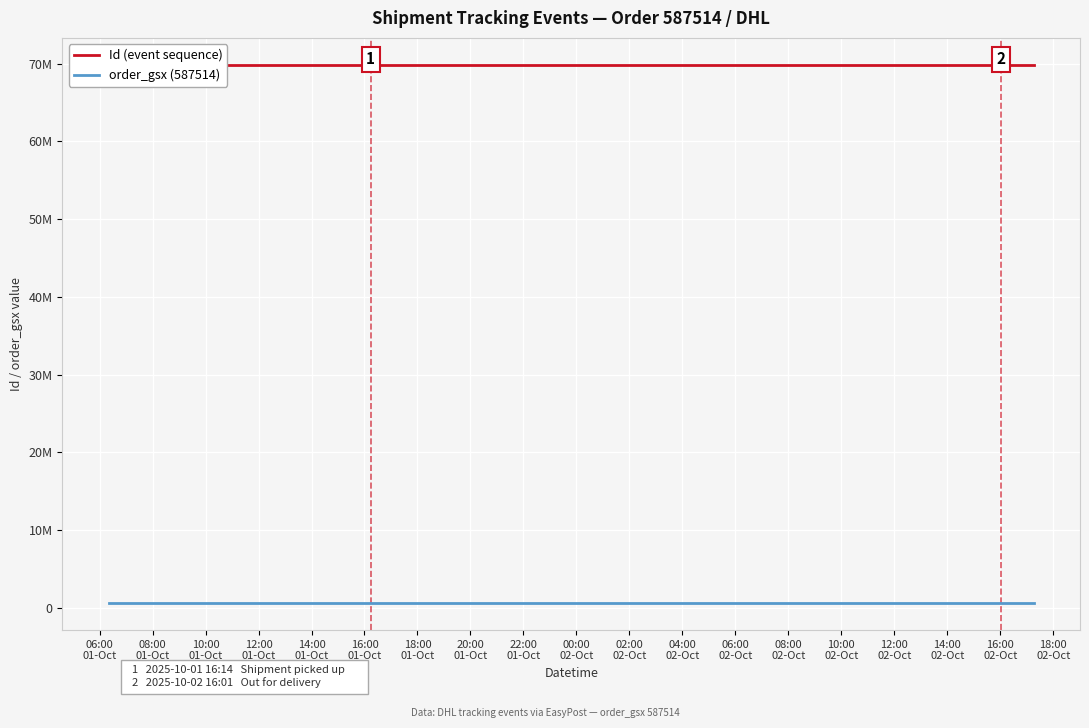

Between 08:00
01-Oct and 16:00
01-Oct, which series saw the biggest shift?

Id (event sequence)